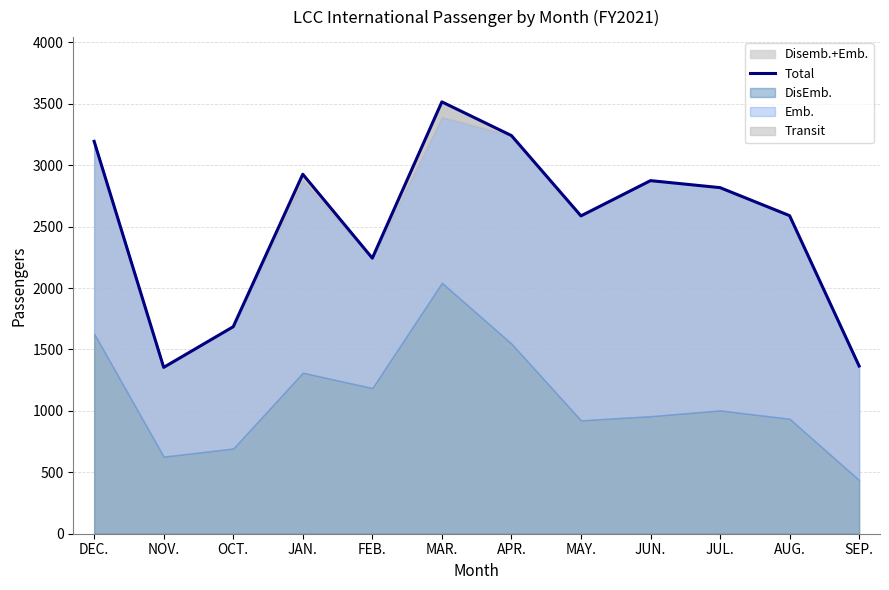

The chart shows a value of 2587 at MAY.. True or false?

True